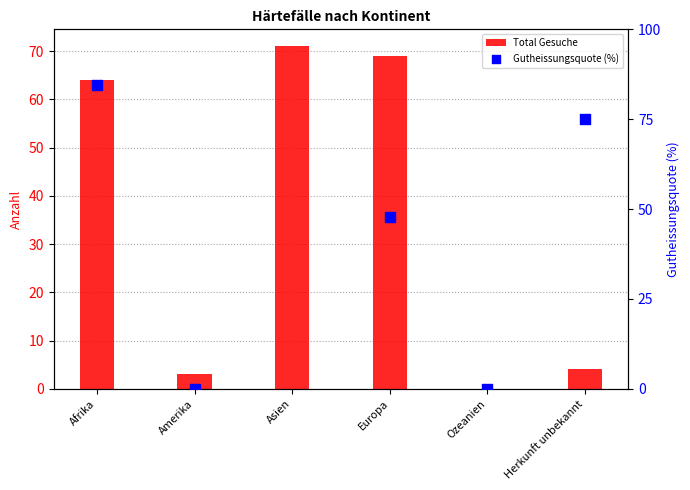

Which series reaches the minimum Y coordinate?

Total Gesuche